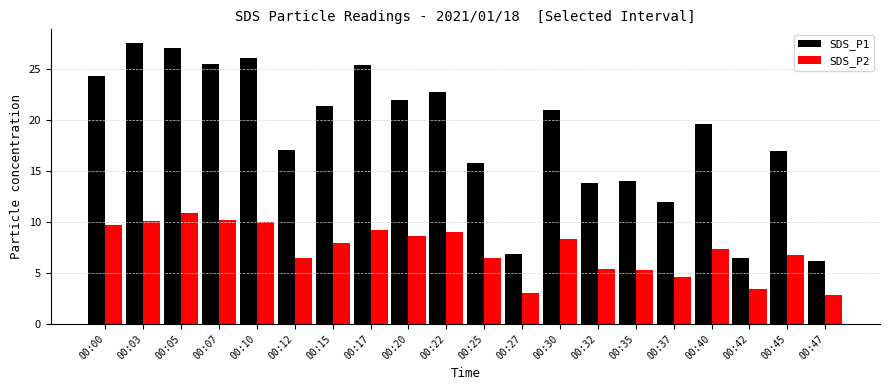

At which label does SDS_P1 first exceed 21?

00:00